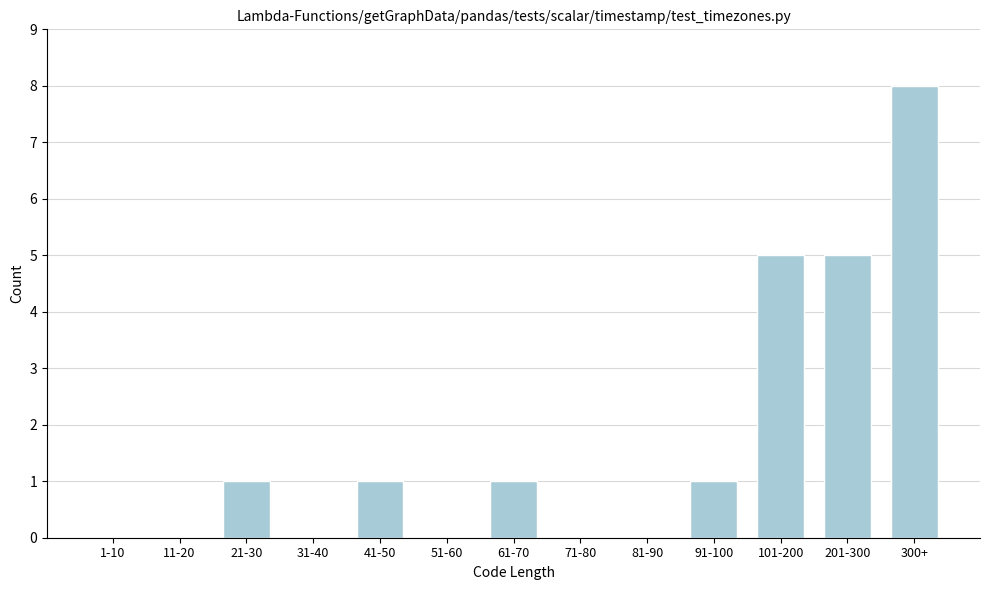

Reading right to left, list all the values displayed in this chart.

300+=8	201-300=5	101-200=5	91-100=1	81-90=0	71-80=0	61-70=1	51-60=0	41-50=1	31-40=0	21-30=1	11-20=0	1-10=0